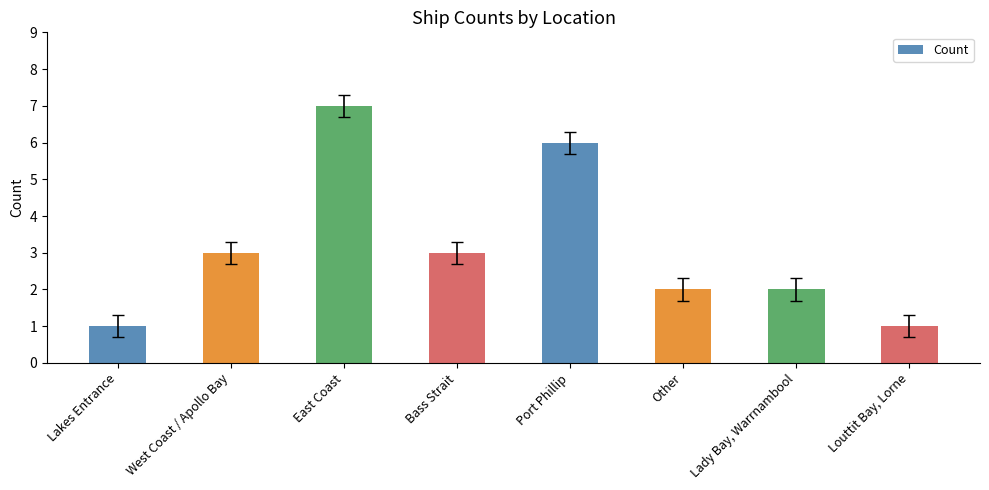

What is the average value?

3